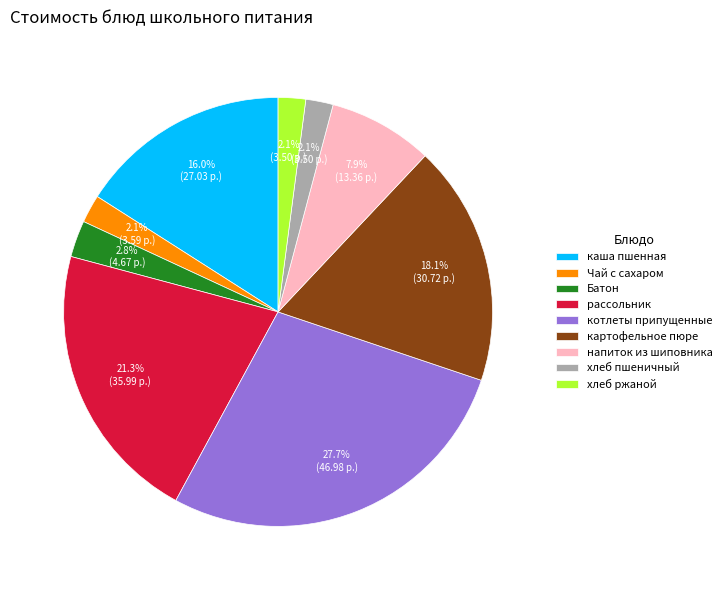

To the nearest percent, what percentage of the pie is хлеб пшеничный?

2%